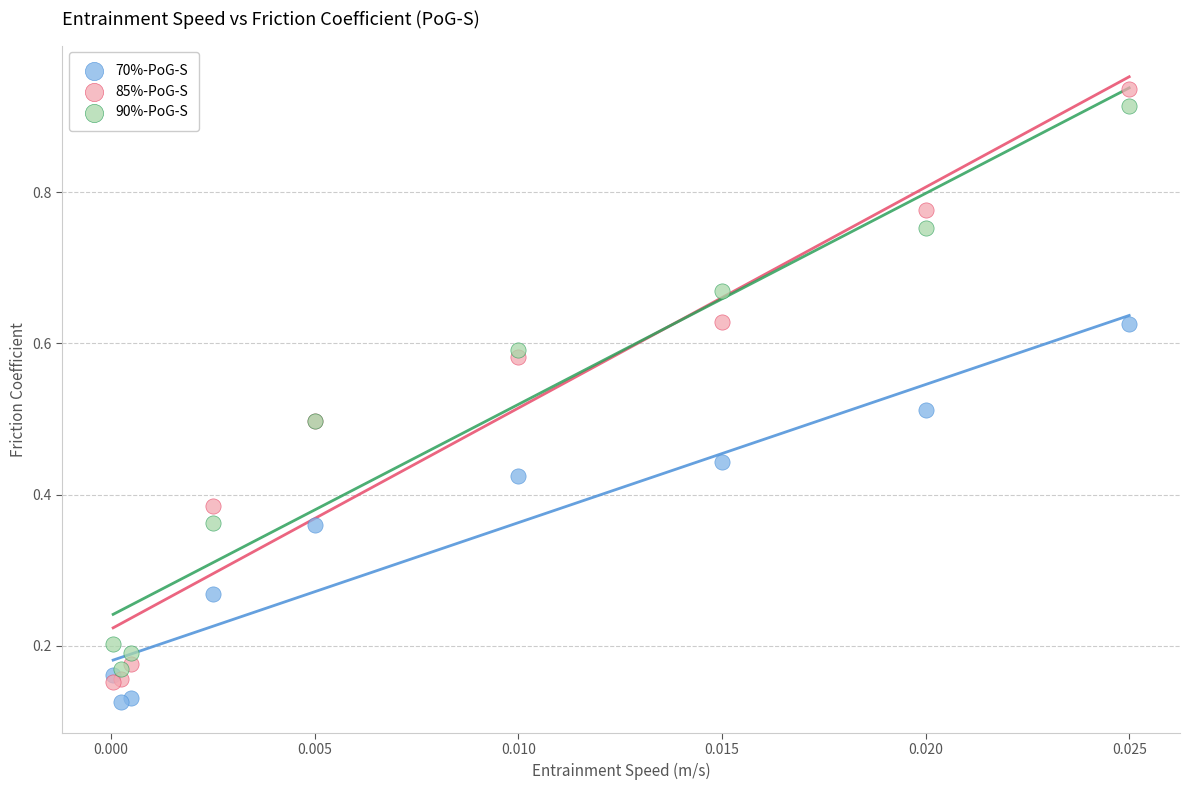

Which series reaches the maximum Y coordinate?

85%-PoG-S